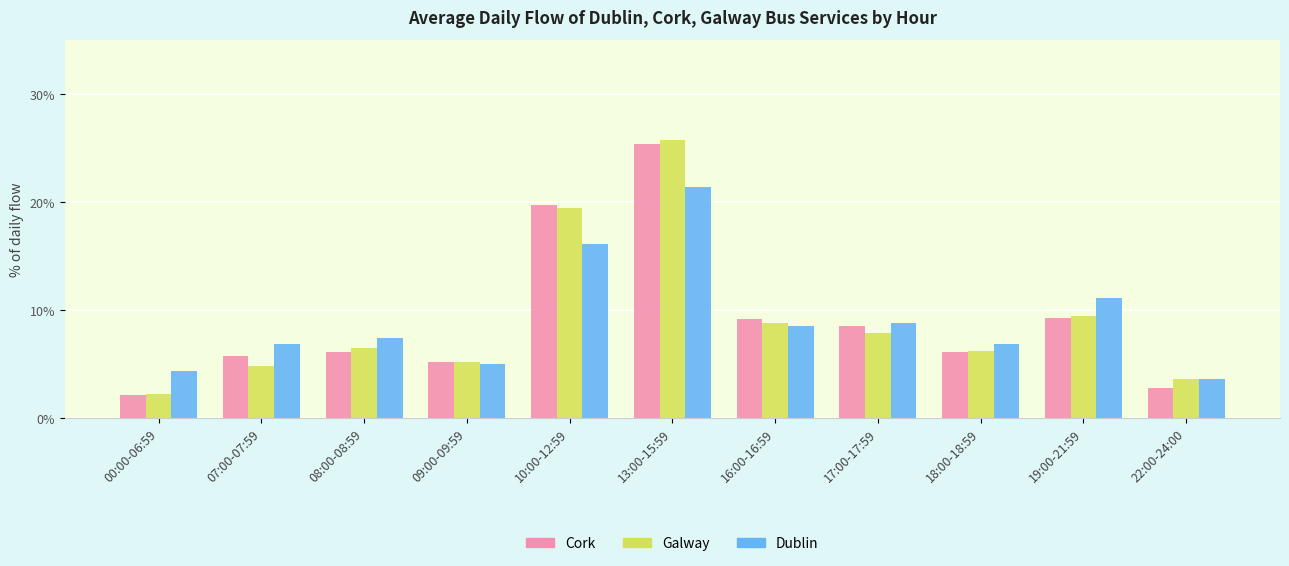

What is the average value of the Dublin series?

9.1